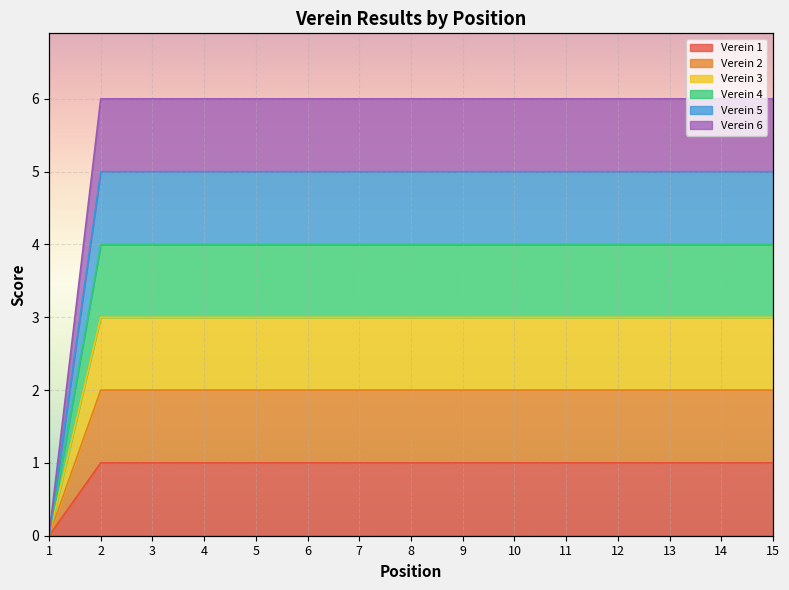

Reading left to right, transcribe all the data shown in this chart.

Verein 1: 0	1	1	1	1	1	1	1	1	1	1	1	1	1	1
Verein 2: 0	2	2	2	2	2	2	2	2	2	2	2	2	2	2
Verein 3: 0	3	3	3	3	3	3	3	3	3	3	3	3	3	3
Verein 4: 0	4	4	4	4	4	4	4	4	4	4	4	4	4	4
Verein 5: 0	5	5	5	5	5	5	5	5	5	5	5	5	5	5
Verein 6: 0	6	6	6	6	6	6	6	6	6	6	6	6	6	6